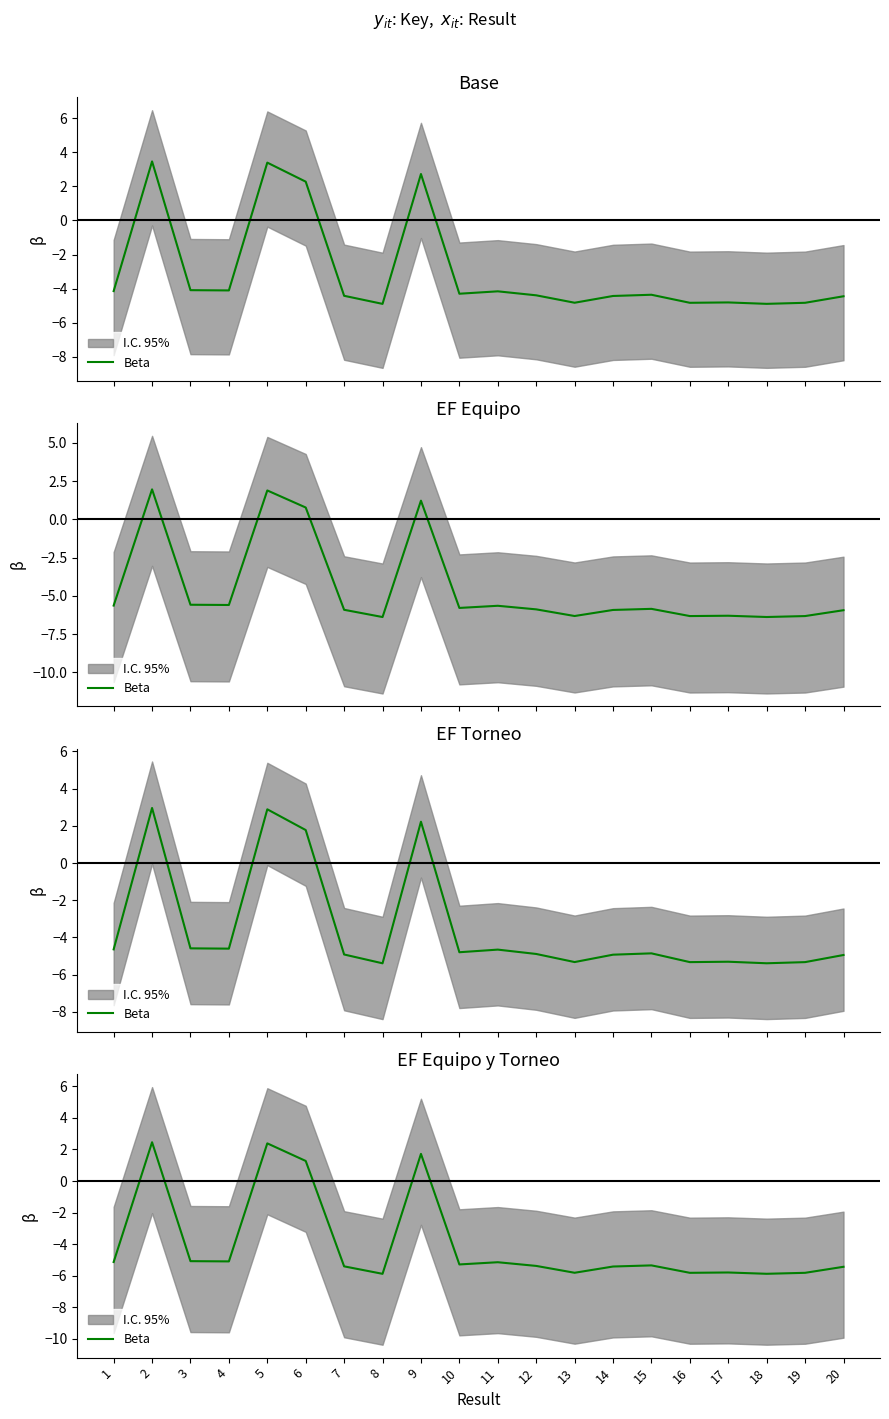

What value does the data have at 1?

-5.1